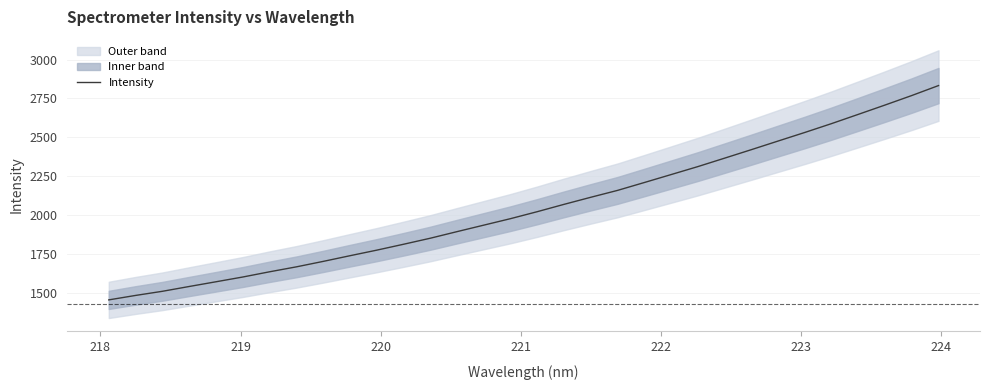

What is the highest value of the Intensity series?

2833.1